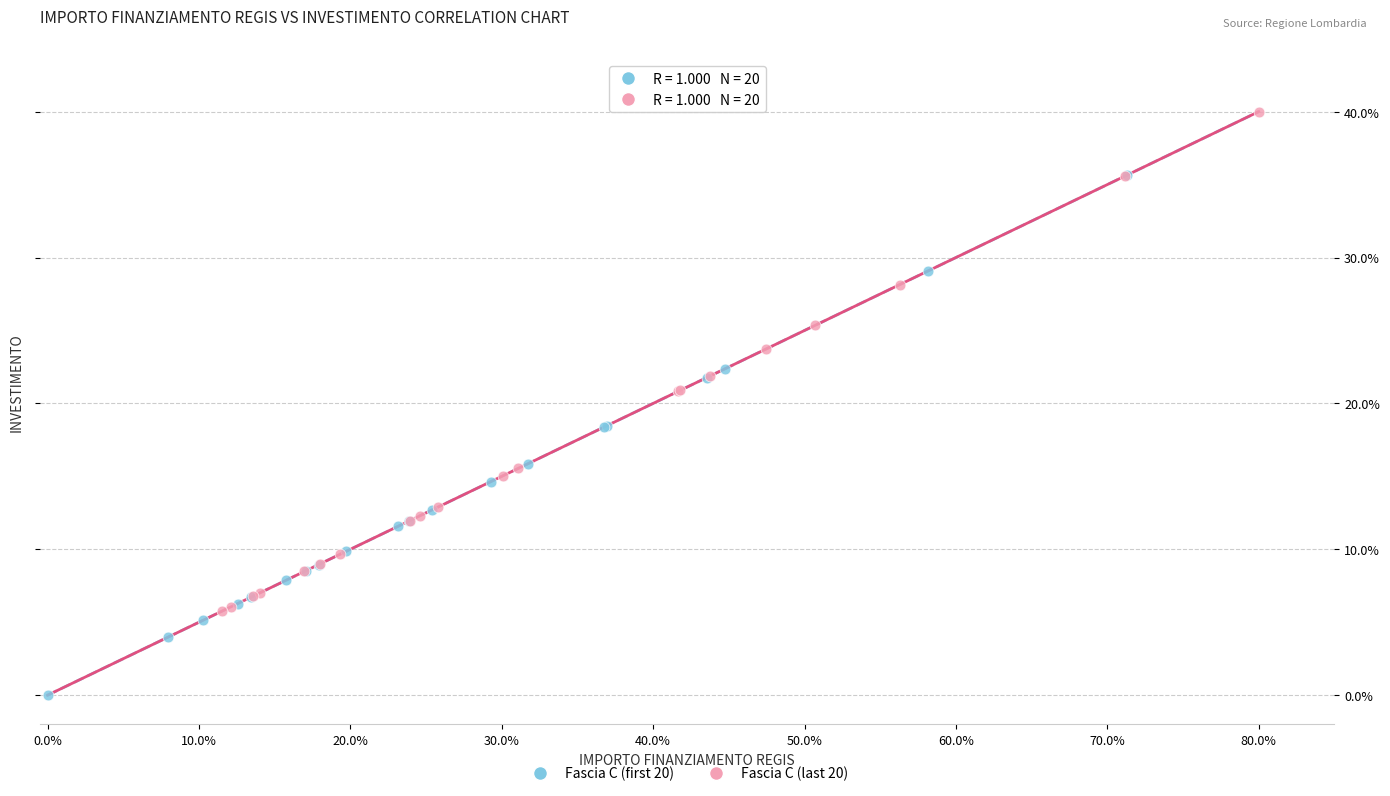

Which series reaches the minimum Y coordinate?

Fascia C (first 20)